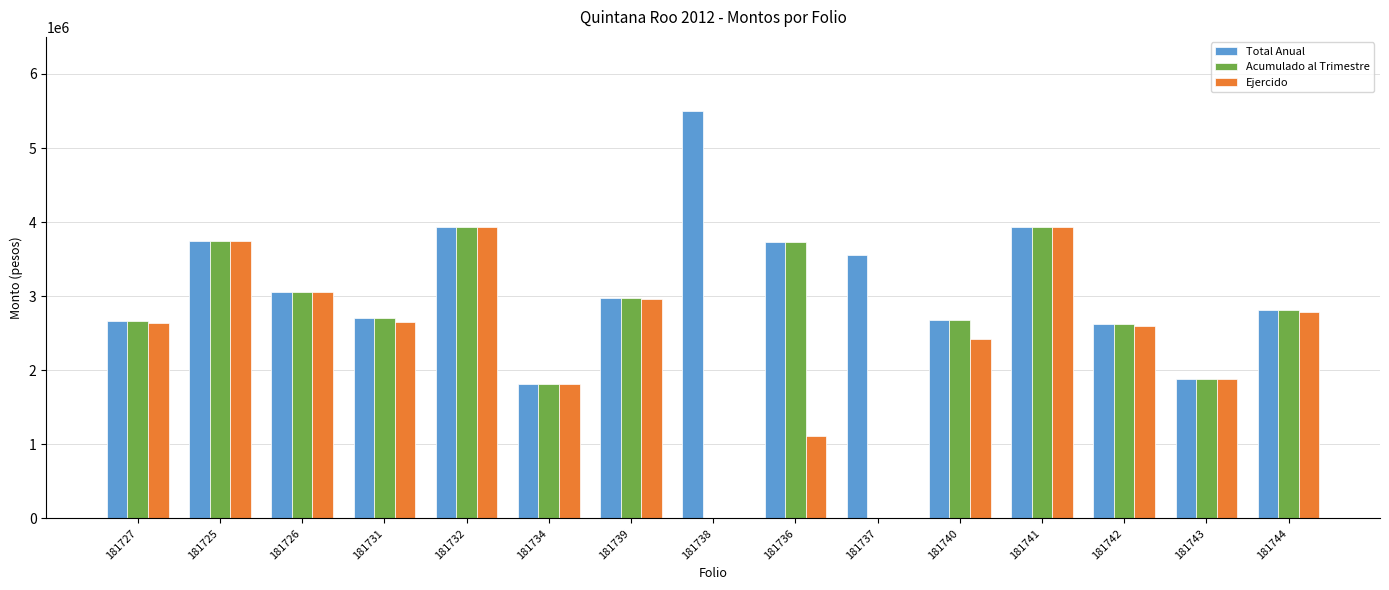

The value of Ejercido at 181738 is 0. True or false?

True